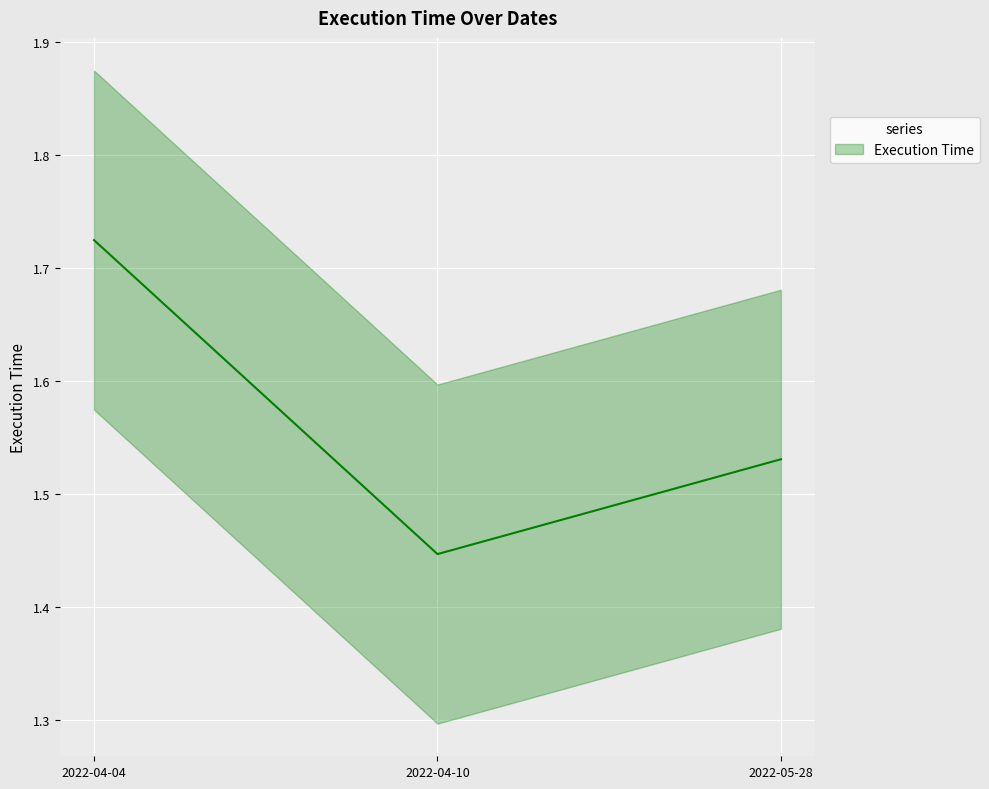

Where is the data nearest to the value 1?

2022-04-10